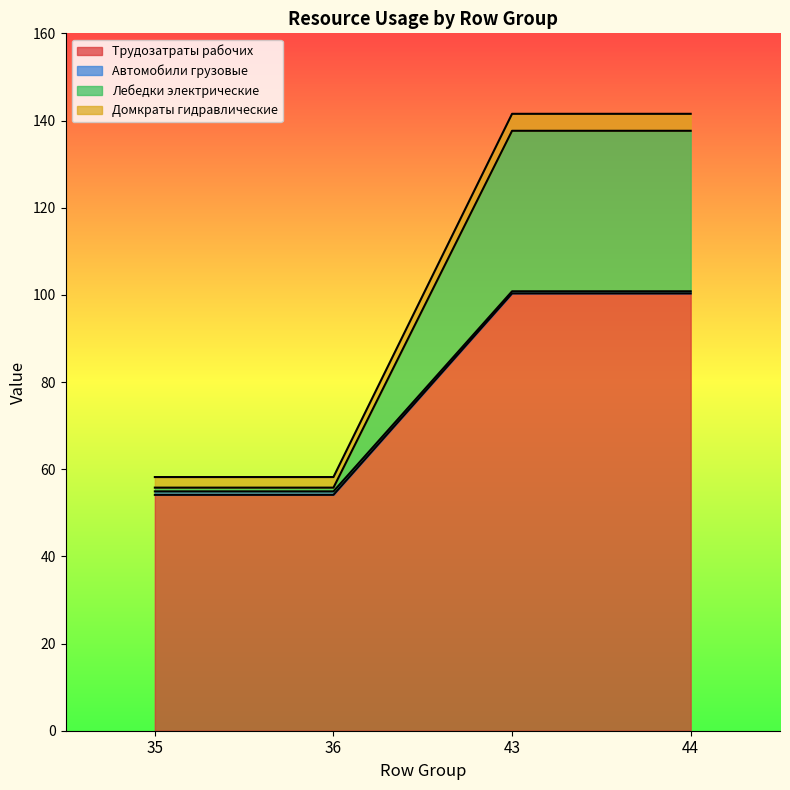

What is the lowest value of the Трудозатраты рабочих series?

54.1